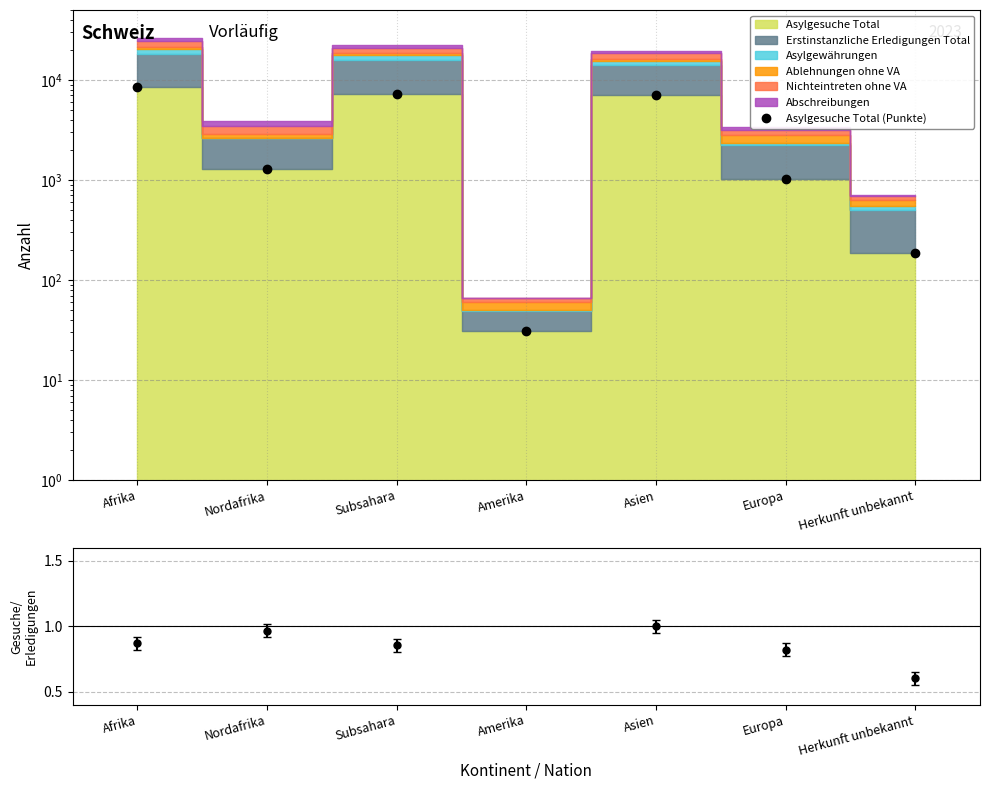

At which category is the sum across all series the highest?

Afrika